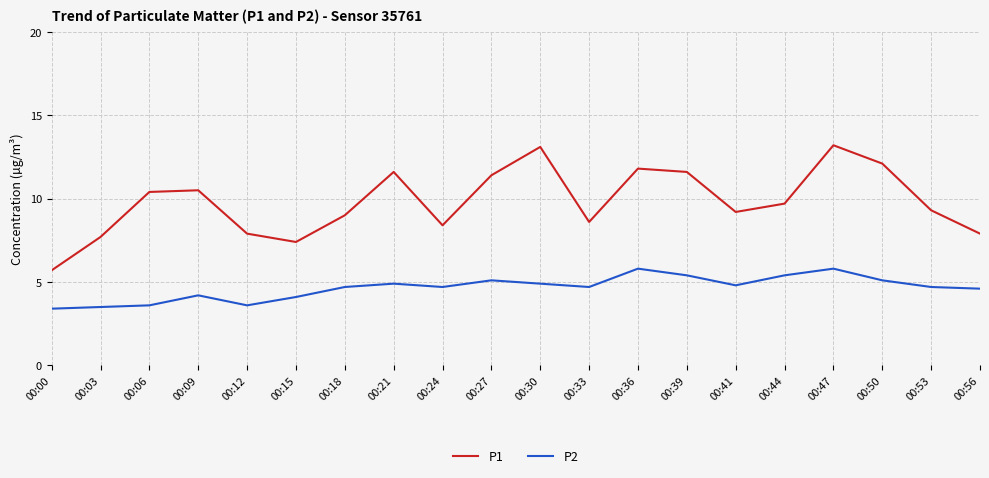

Rank the series by their maximum value, from lowest to highest.

P2, P1